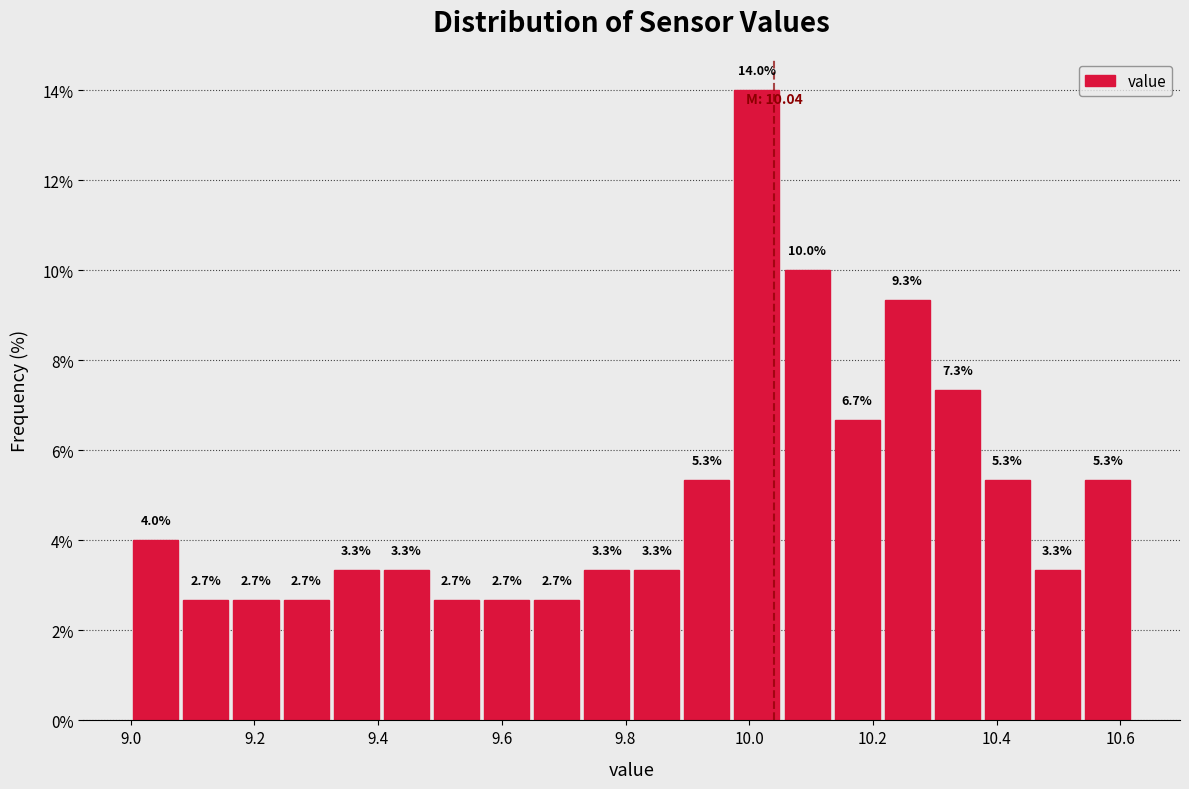

Reading left to right, transcribe this chart: for each bar, give the range it covers on the x-axis and its height. The bar edges are not printed on the chart, so give them approximately, as read against the axis.

9.00 to 9.08: 4.0
9.08 to 9.16: 2.7
9.16 to 9.24: 2.7
9.24 to 9.32: 2.7
9.32 to 9.40: 3.3
9.40 to 9.48: 3.3
9.48 to 9.56: 2.7
9.56 to 9.64: 2.7
9.64 to 9.72: 2.7
9.72 to 9.82: 3.3
9.82 to 9.90: 3.3
9.90 to 9.98: 5.3
9.98 to 10.06: 14.0
10.06 to 10.14: 10.0
10.14 to 10.22: 6.7
10.22 to 10.30: 9.3
10.30 to 10.38: 7.3
10.38 to 10.46: 5.3
10.46 to 10.54: 3.3
10.54 to 10.62: 5.3